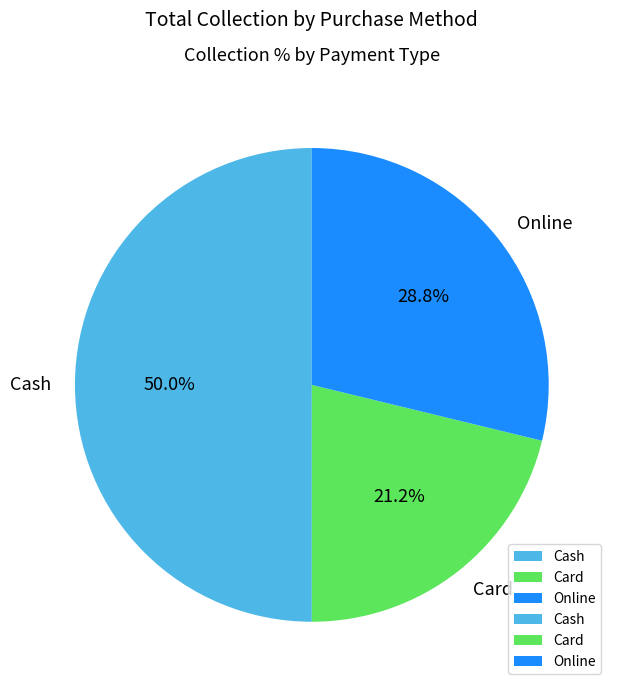

How many slices are in this pie chart?

3